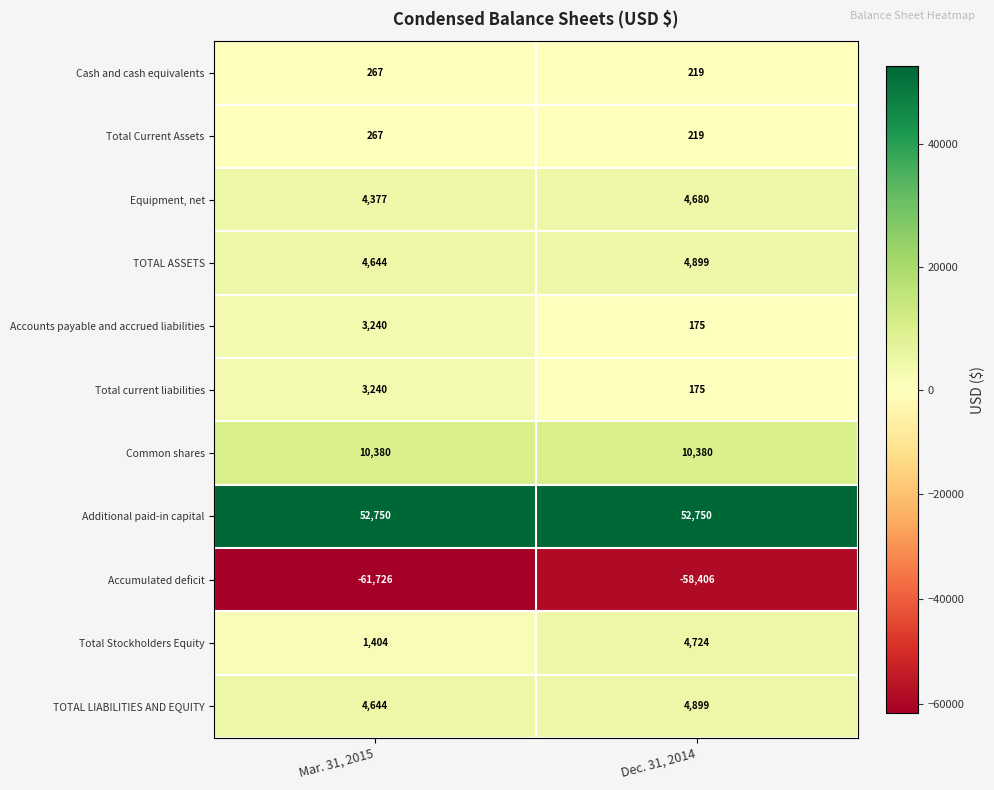

Is the value of Total current liabilities at Mar. 31, 2015 greater than the value of Equipment, net at Dec. 31, 2014?

No